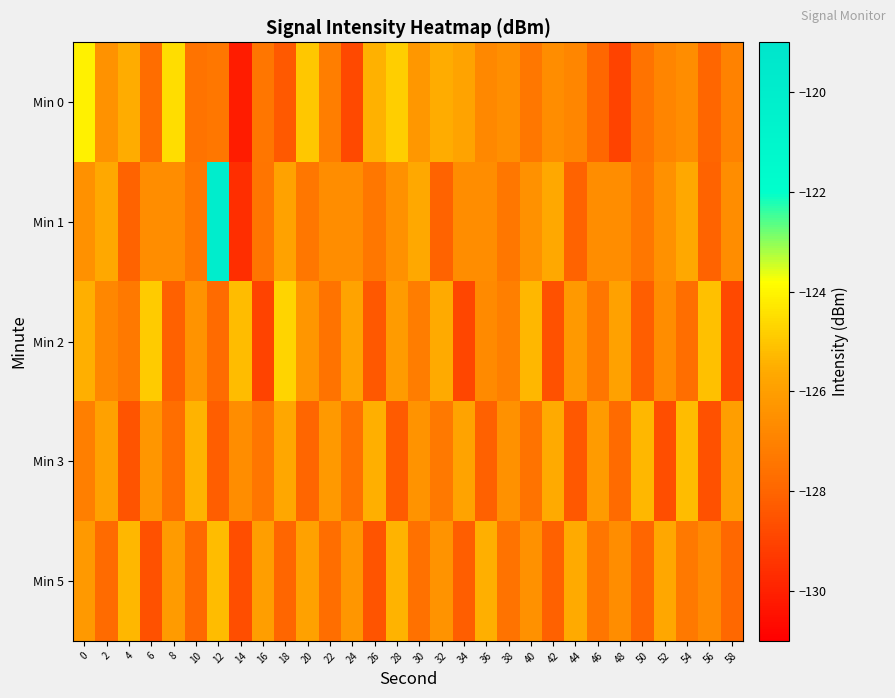

How many distinct data groups are displayed?

5